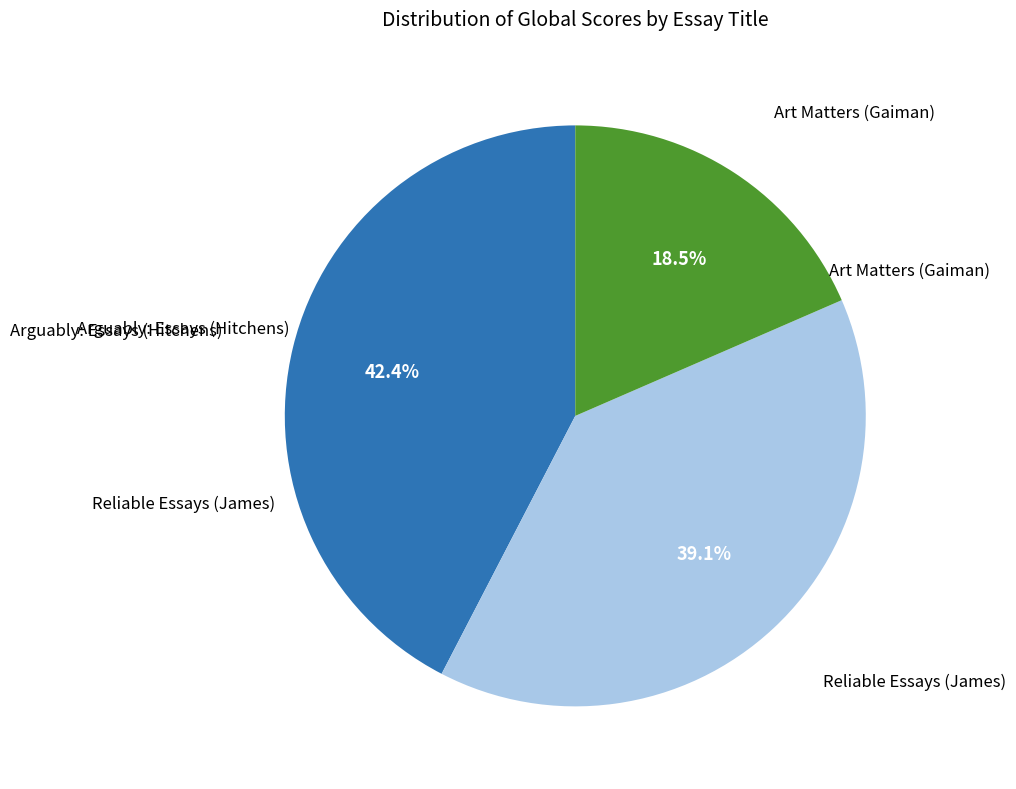

Is there a majority slice in this chart?

No